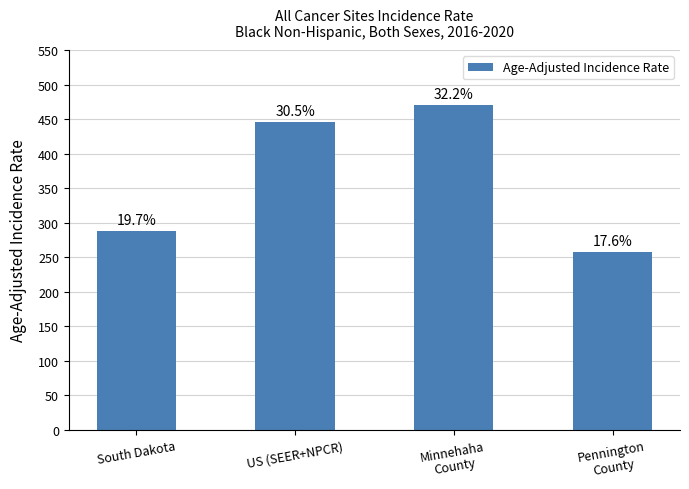

What is the sum of the values at Minnehaha
County and Pennington
County?

728.2